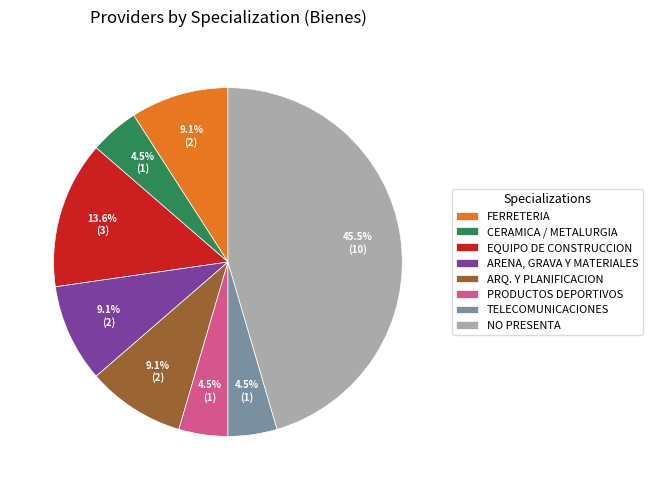

How many segments does this pie chart have?

8